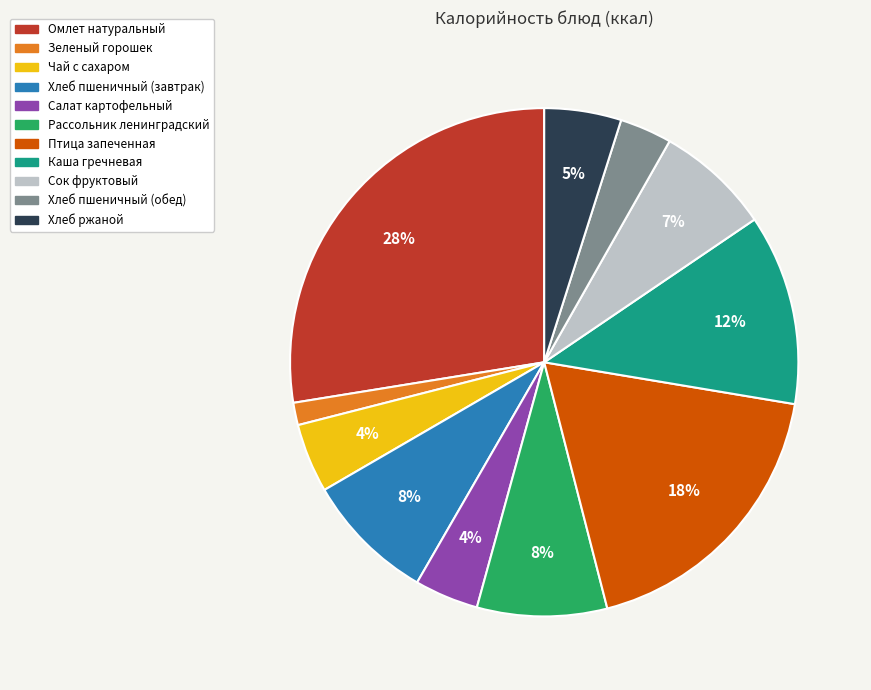

Is the sum of Салат картофельный and Омлет натуральный greater than half?

No